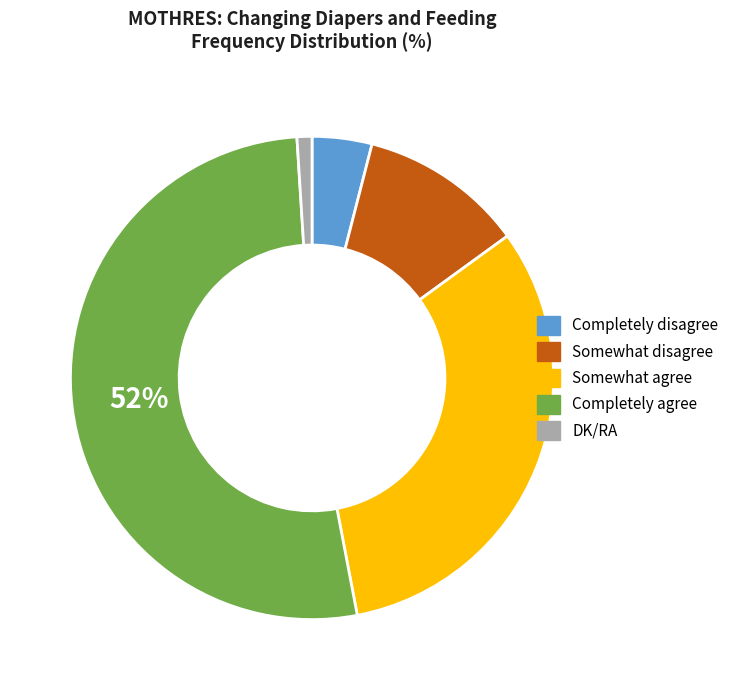

How many segments does this pie chart have?

5